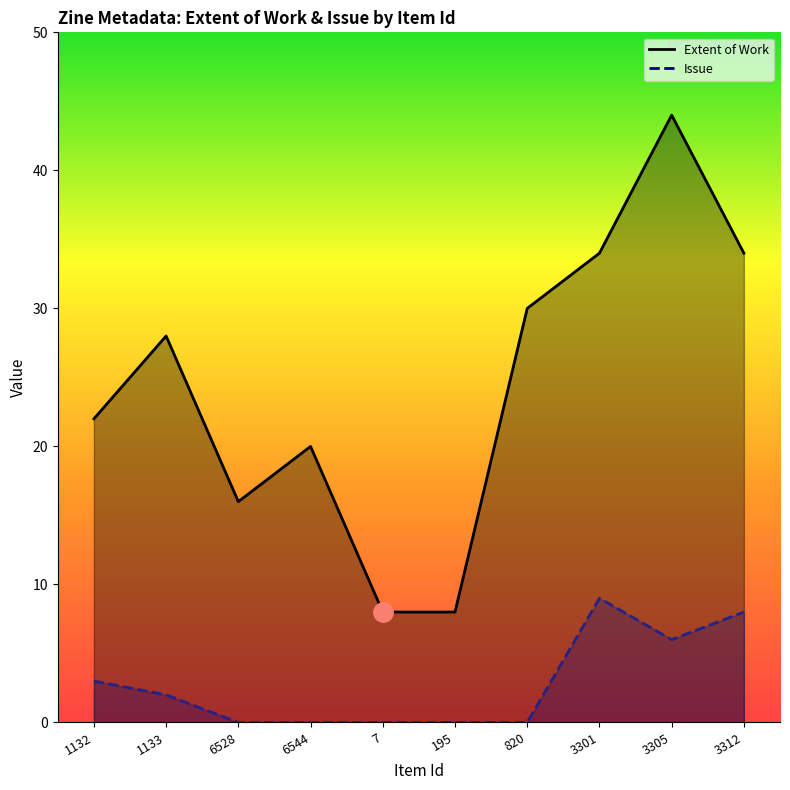

True or false: Extent of Work has more than 2 interior local peaks.

True